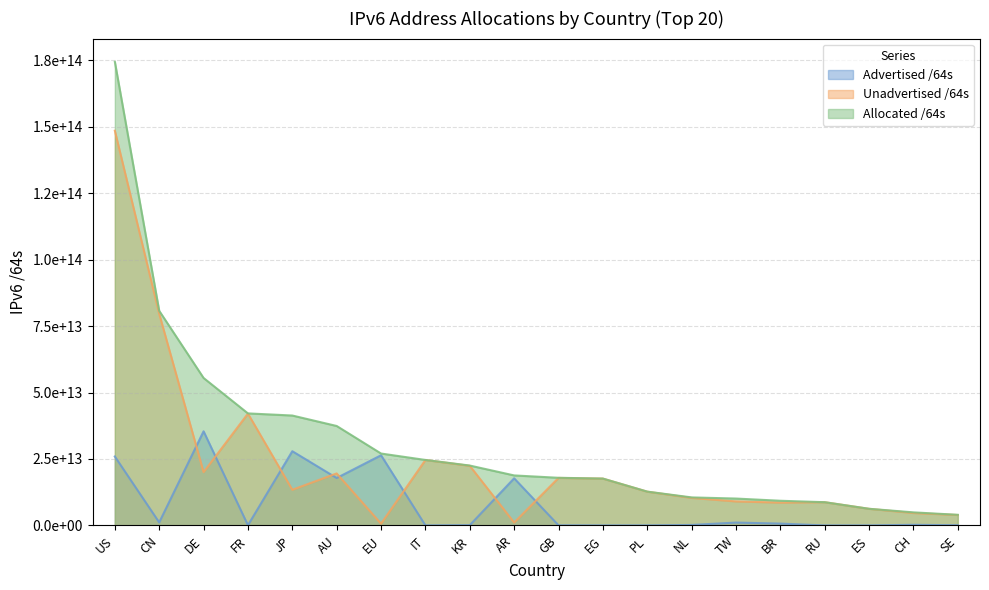

Which series has the widest spread of values?

Allocated /64s